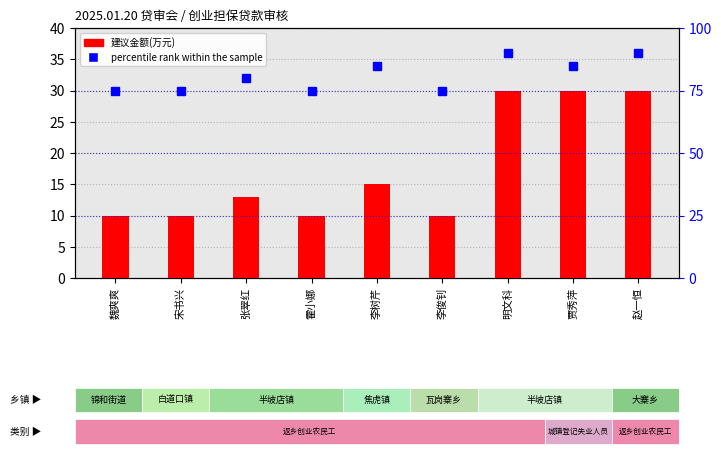

The 建议金额(万元) series shows 30 at 明文科. True or false?

True